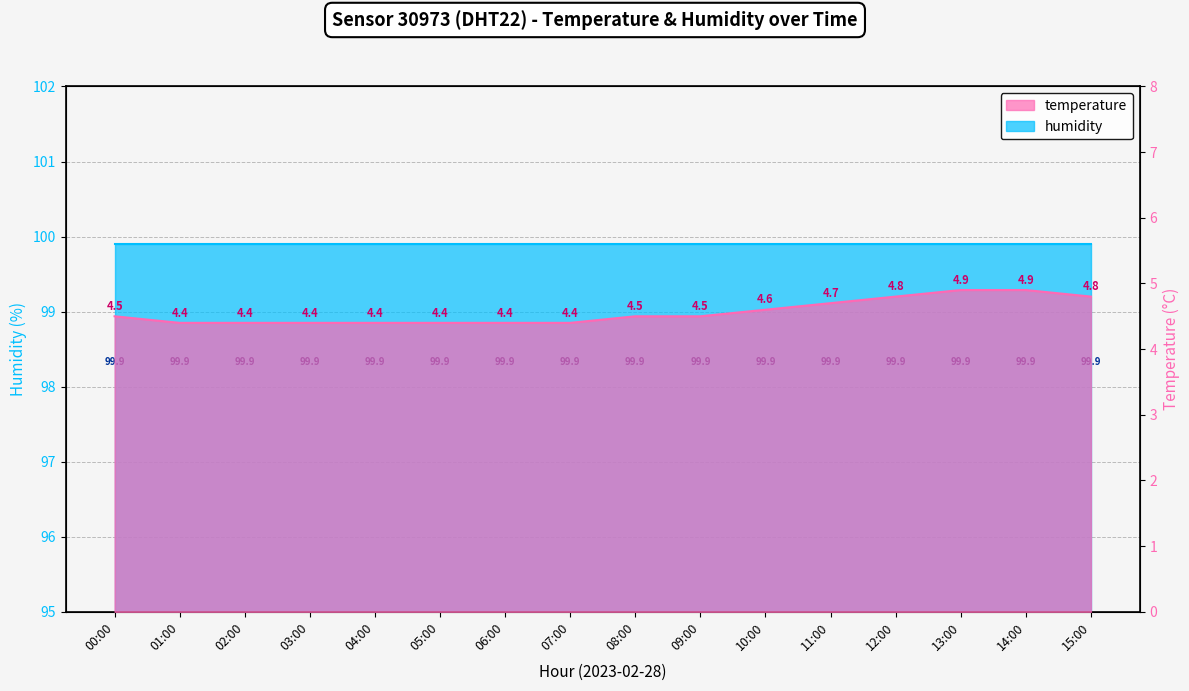

Approximately how many times larger is the value at 03:00 compared to 08:00?

1.0